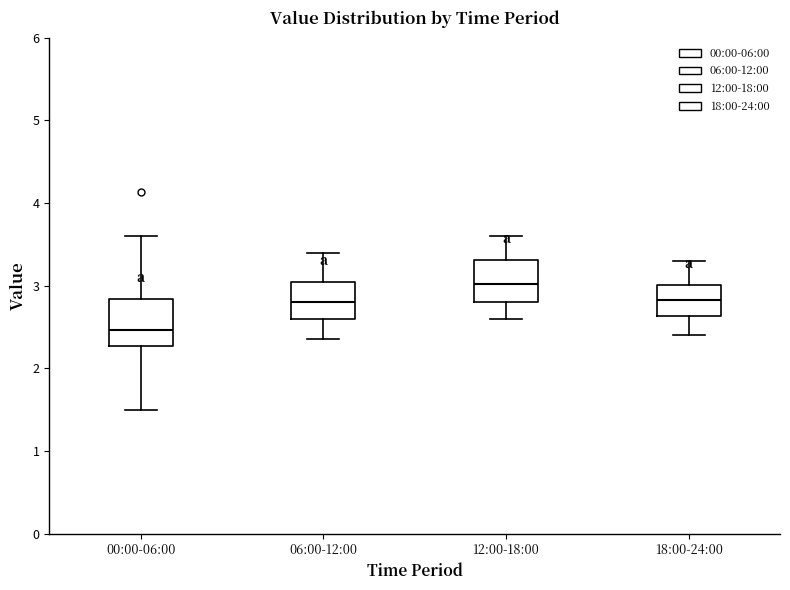

Which box's median line is the highest?

12:00-18:00